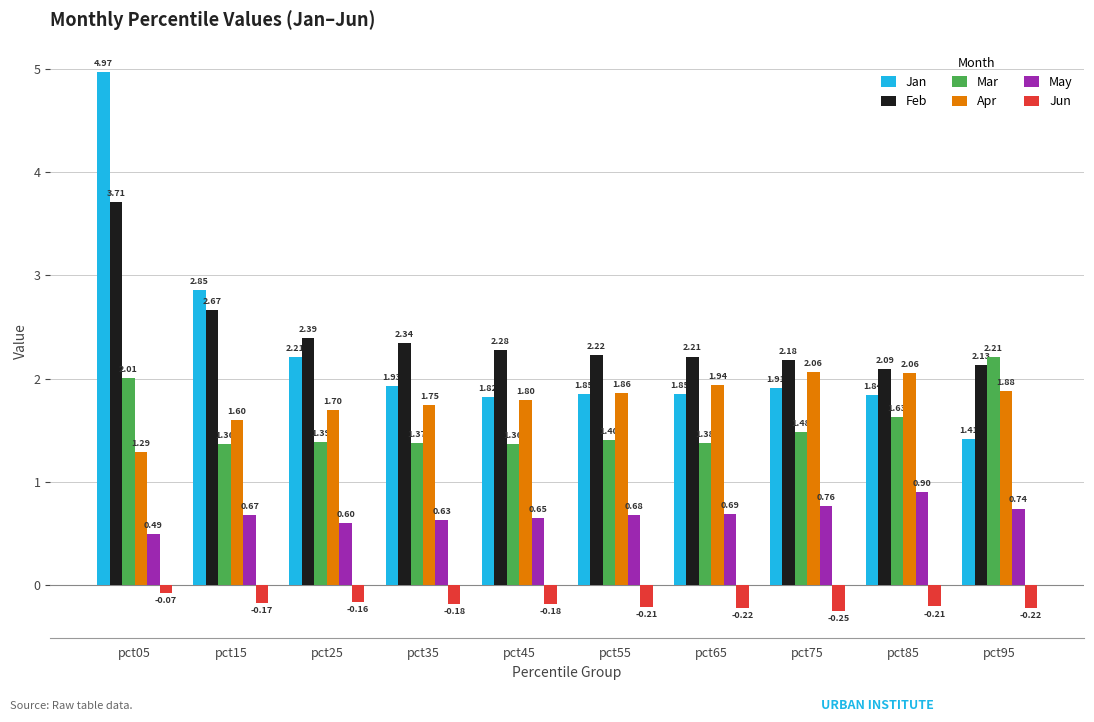

List the series in order of their peak value, lowest first.

Jun, May, Apr, Mar, Feb, Jan